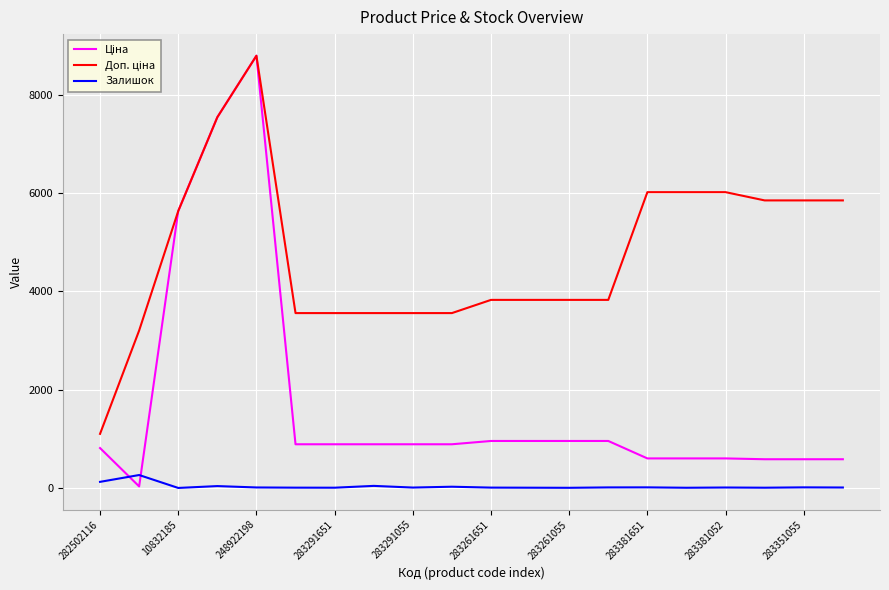

What is the maximum value shown in the chart?

8797.6